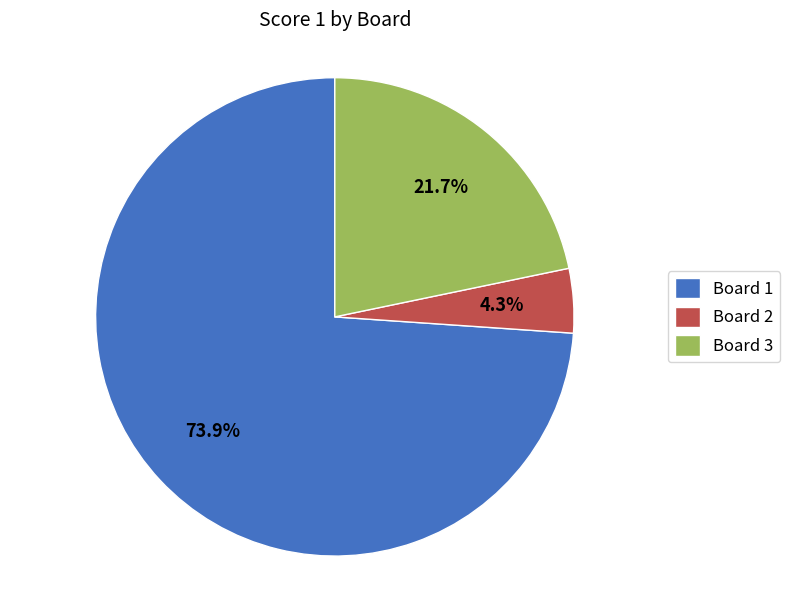

Is there any slice that represents more than half of the pie?

Yes